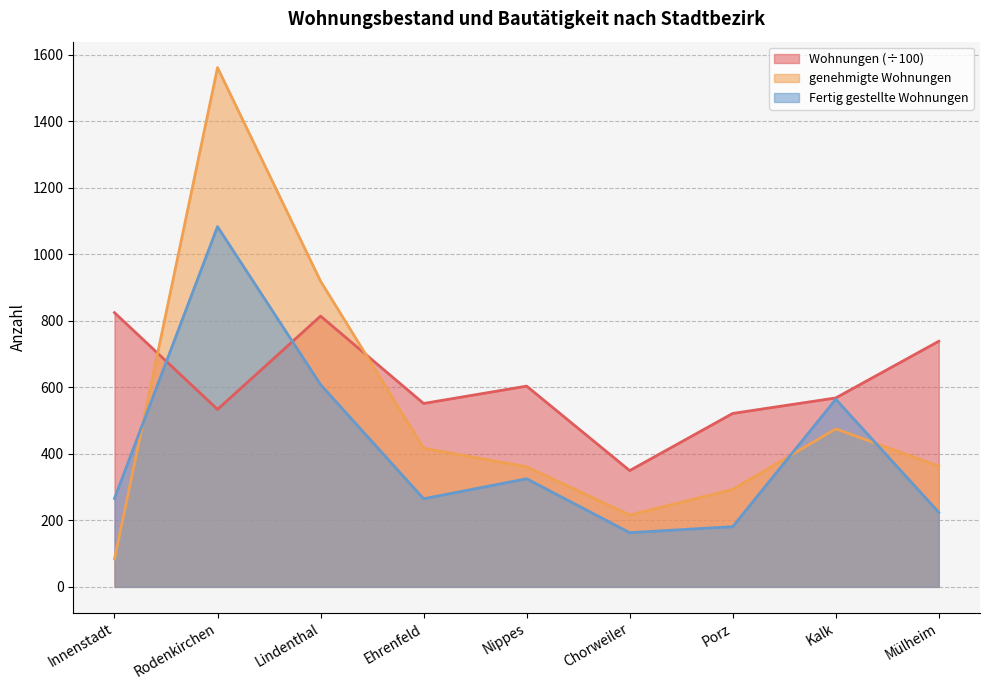

Is the value of Fertig gestellte Wohnungen at Innenstadt greater than the value of Wohnungen at Innenstadt?

No